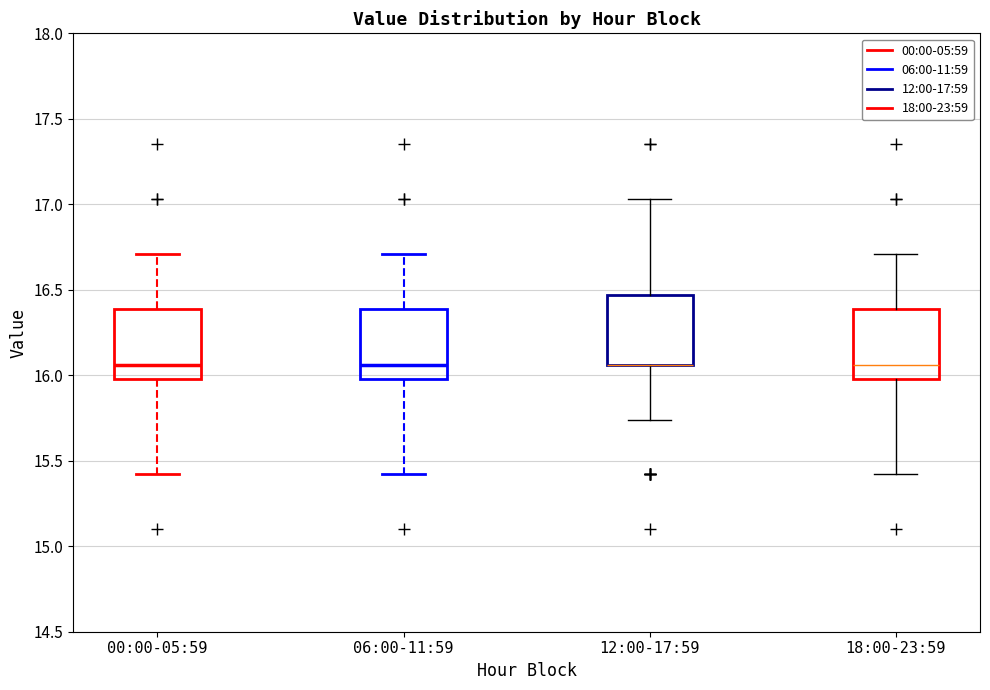

Reading left to right, read every box against the y-axis: the position of its median line, the range the box covers, and the ends of its whiskers. The values are not printed on the chart, so give them approximately, as read against the axis.

00:00-05:59: median 16.05, box 16.00 to 16.40, whiskers 15.40 to 16.70
06:00-11:59: median 16.05, box 16.00 to 16.40, whiskers 15.40 to 16.70
12:00-17:59: median 16.05 (drawn on the box's lower edge), box 16.05 to 16.45, whiskers 15.75 to 17.05
18:00-23:59: median 16.05, box 16.00 to 16.40, whiskers 15.40 to 16.70